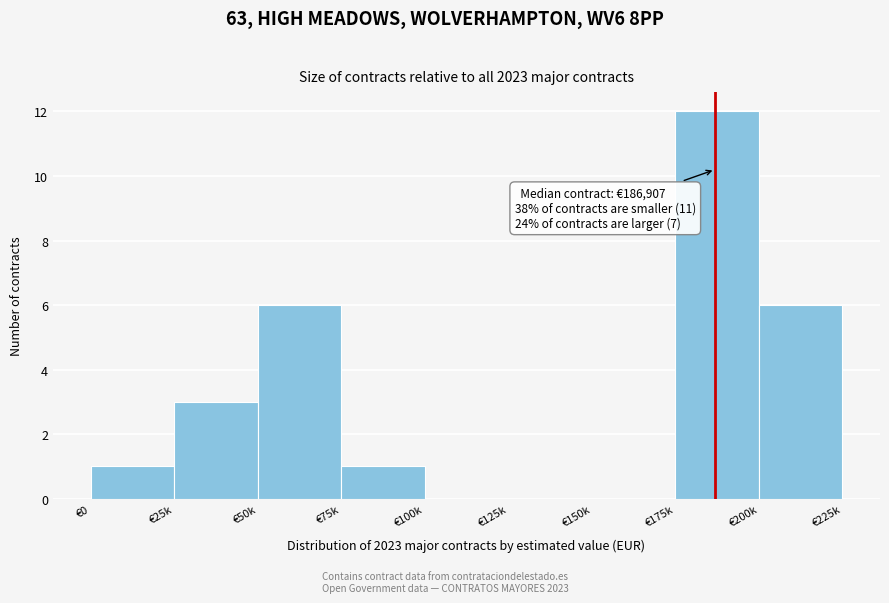

Reading left to right, list all the values displayed in this chart.

€0=1	€25k=3	€50k=6	€75k=1	€100k=0	€125k=0	€150k=0	€175k=12	€200k=6